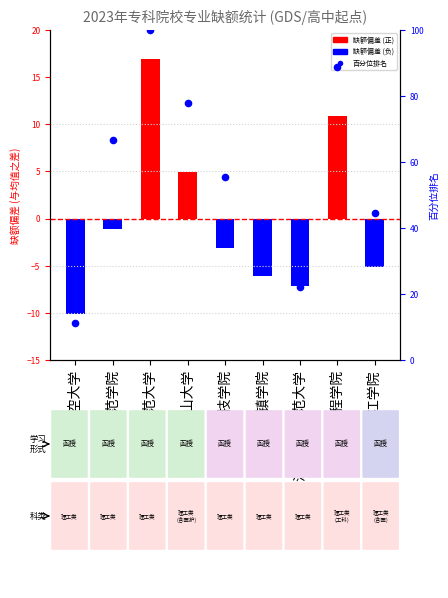

Between 江西科技师范大学 and 南昌工程学院, which is larger?

南昌工程学院